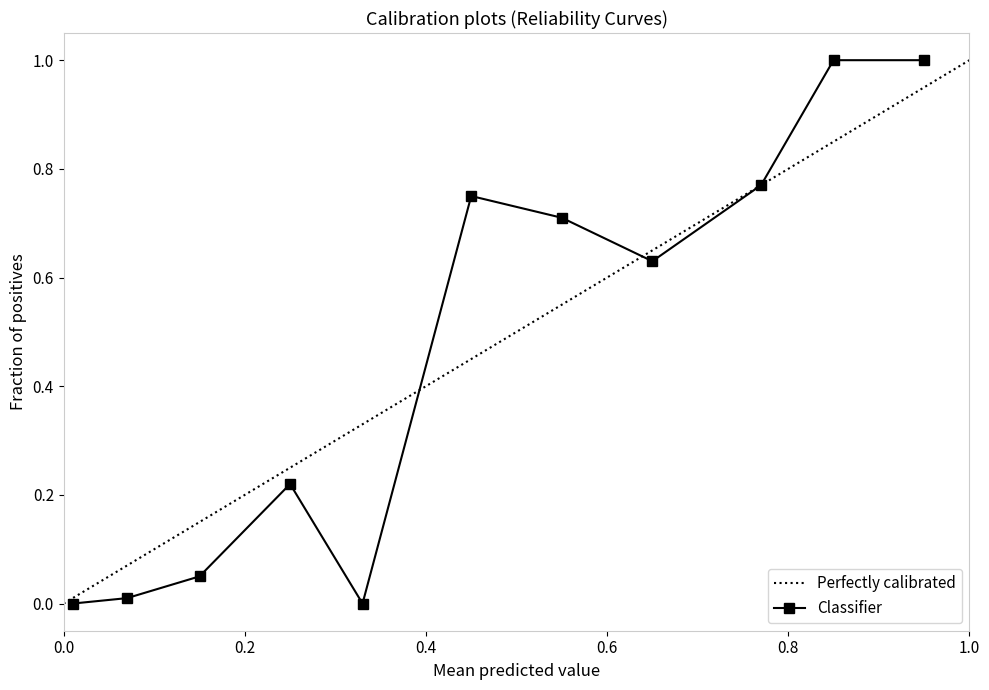

True or false: Perfectly calibrated has a value of 0.6 at 1.0.

False